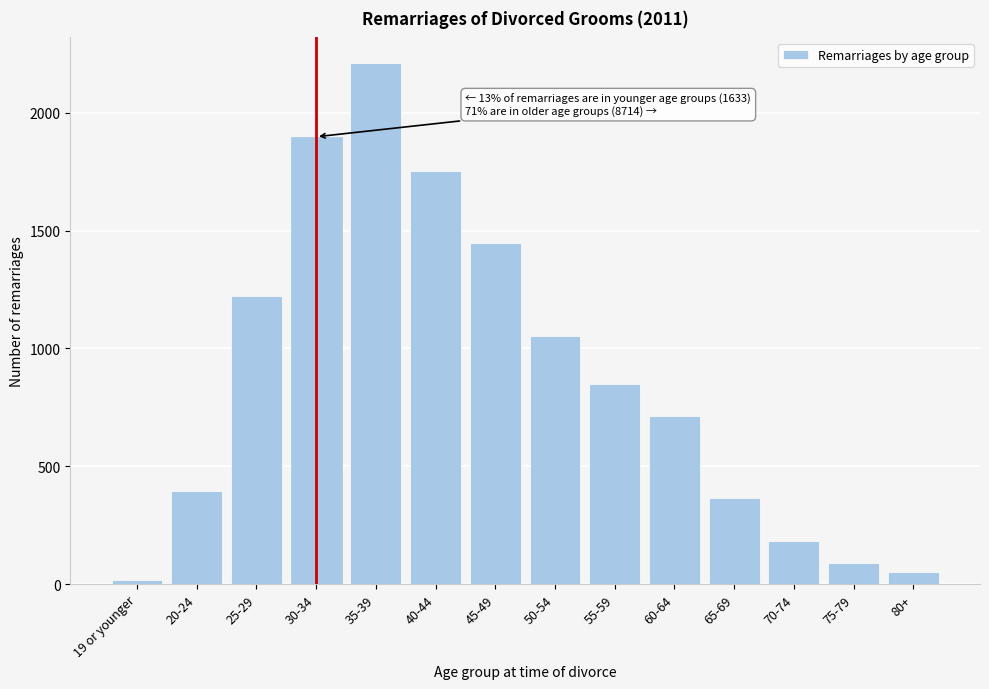

Reading right to left, list all the values displayed in this chart.

80+=52	75-79=89	70-74=183	65-69=365	60-64=712	55-59=849	50-54=1054	45-49=1447	40-44=1754	35-39=2209	30-34=1898	25-29=1223	20-24=394	19 or younger=16